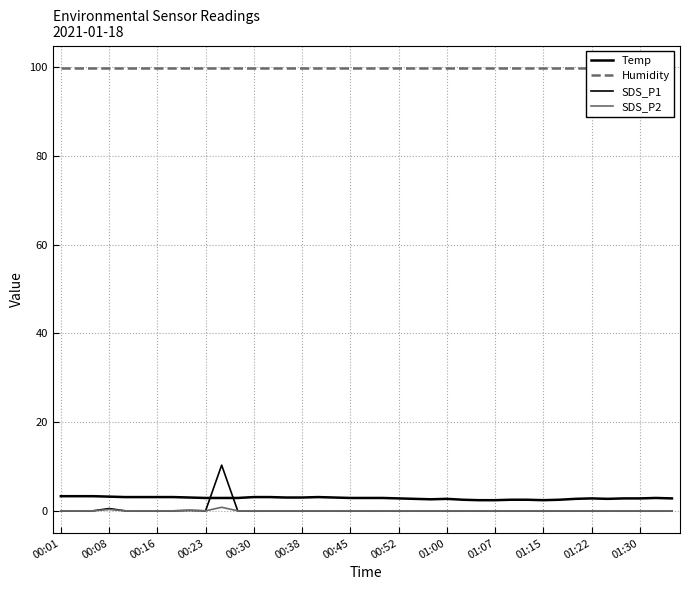

What are all the series names shown in the legend?

Temp, Humidity, SDS_P1, SDS_P2